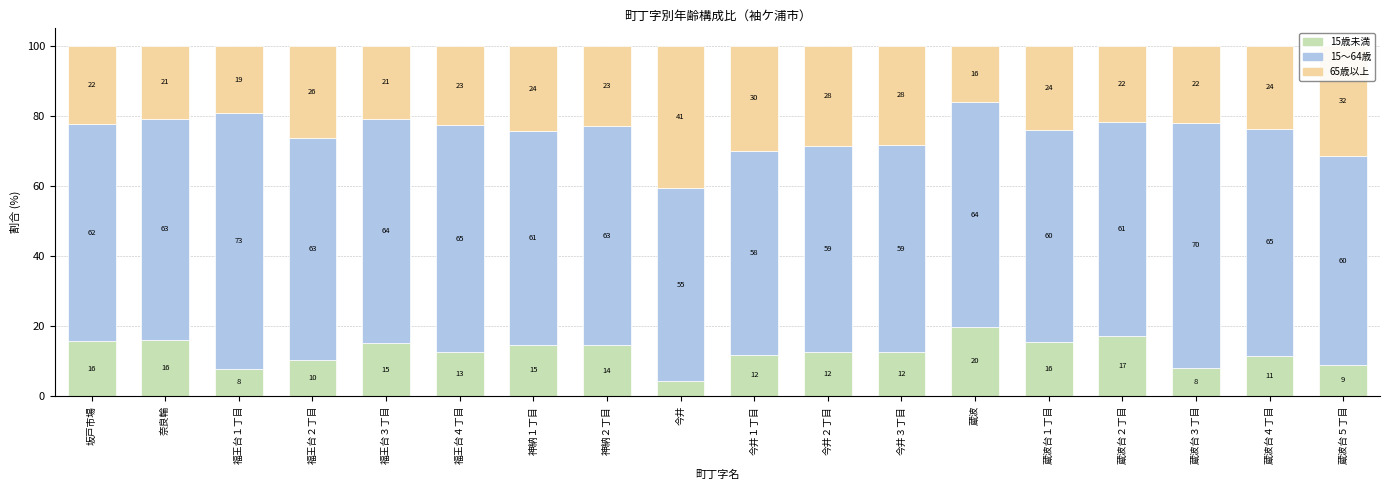

Is it true that 15歳未満 equals 22.4 at 今井２丁目?

False